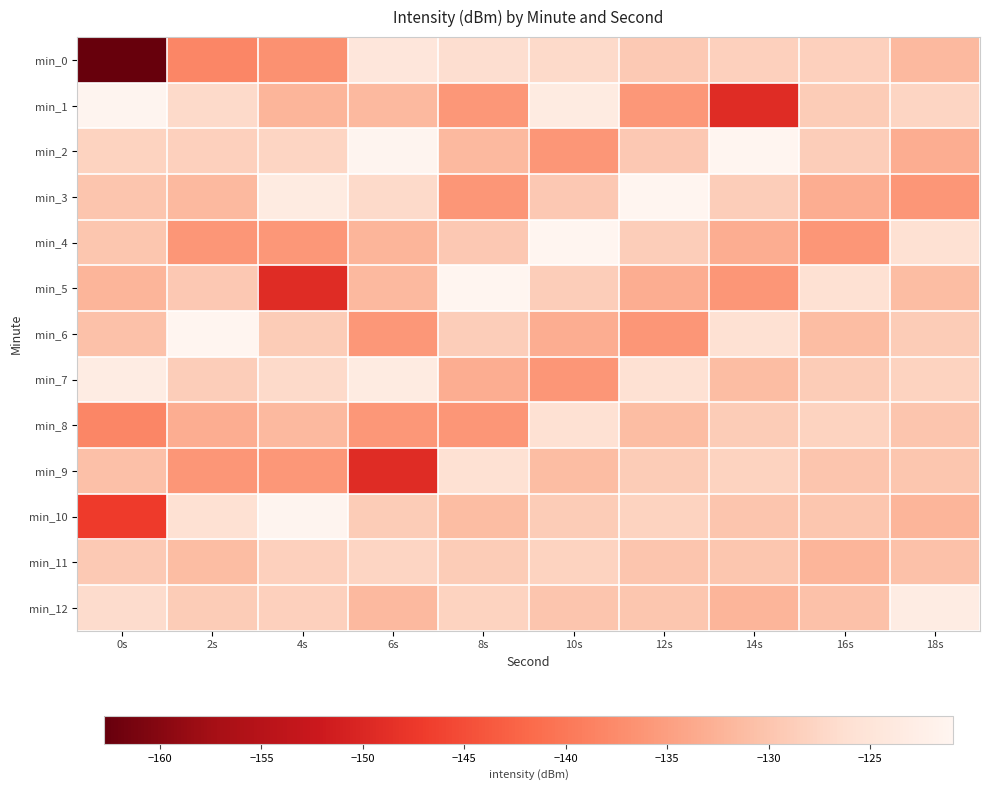

What is the minimum value shown in the chart?

-162.7